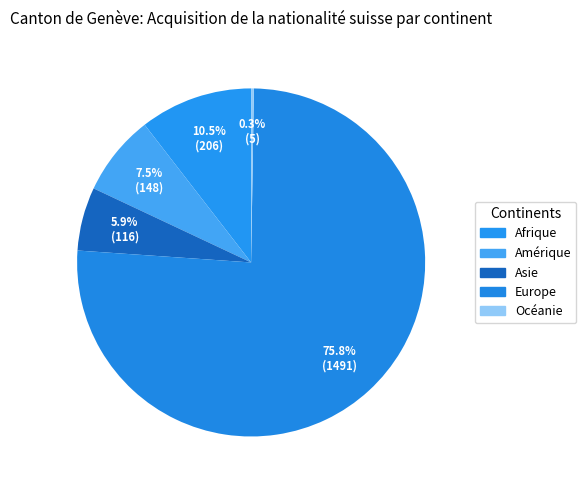

To the nearest percent, what is the combined percentage of Asie and Amérique?

13%